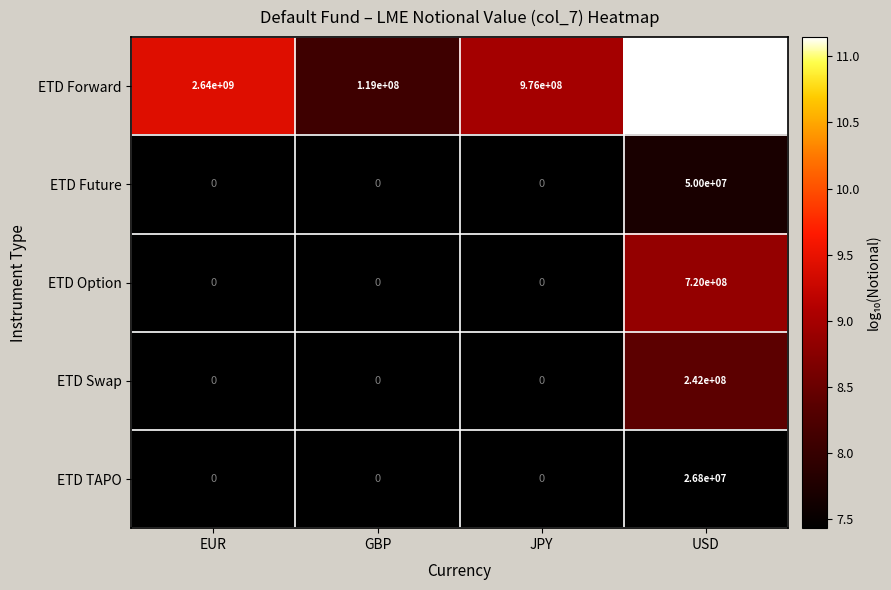

Rank the categories by ETD Forward value from lowest to highest.

GBP, JPY, EUR, USD